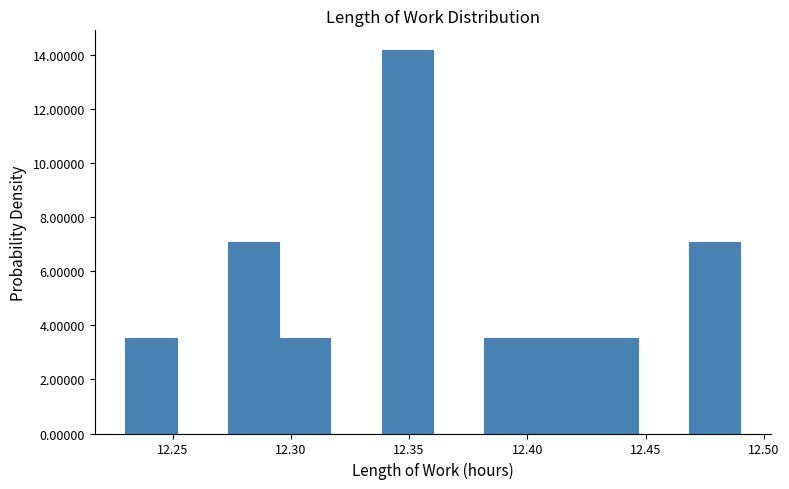

Reading left to right, list every bar in this chart as the range it spans on the x-axis followed by its height. Neither the bar edges nor the heights are printed on the chart, so give them approximately, as read against the axes.

12.230 to 12.250: 3.6
12.250 to 12.275: 0
12.275 to 12.295: 7.2
12.295 to 12.315: 3.6
12.315 to 12.340: 0
12.340 to 12.360: 14.2
12.360 to 12.380: 0
12.380 to 12.405: 3.6
12.405 to 12.425: 3.6
12.425 to 12.445: 3.6
12.445 to 12.470: 0
12.470 to 12.490: 7.2